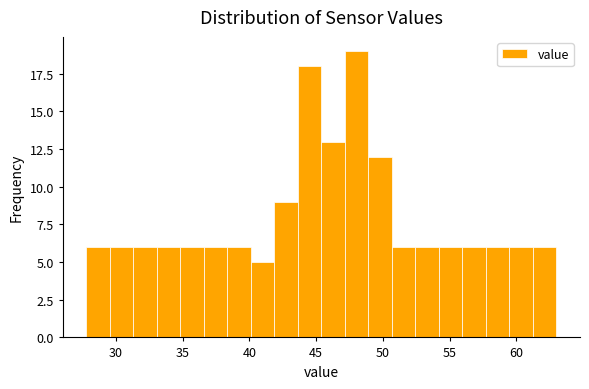

Read against the x-axis, roughly where is the centre of the tallest bar?

48.0